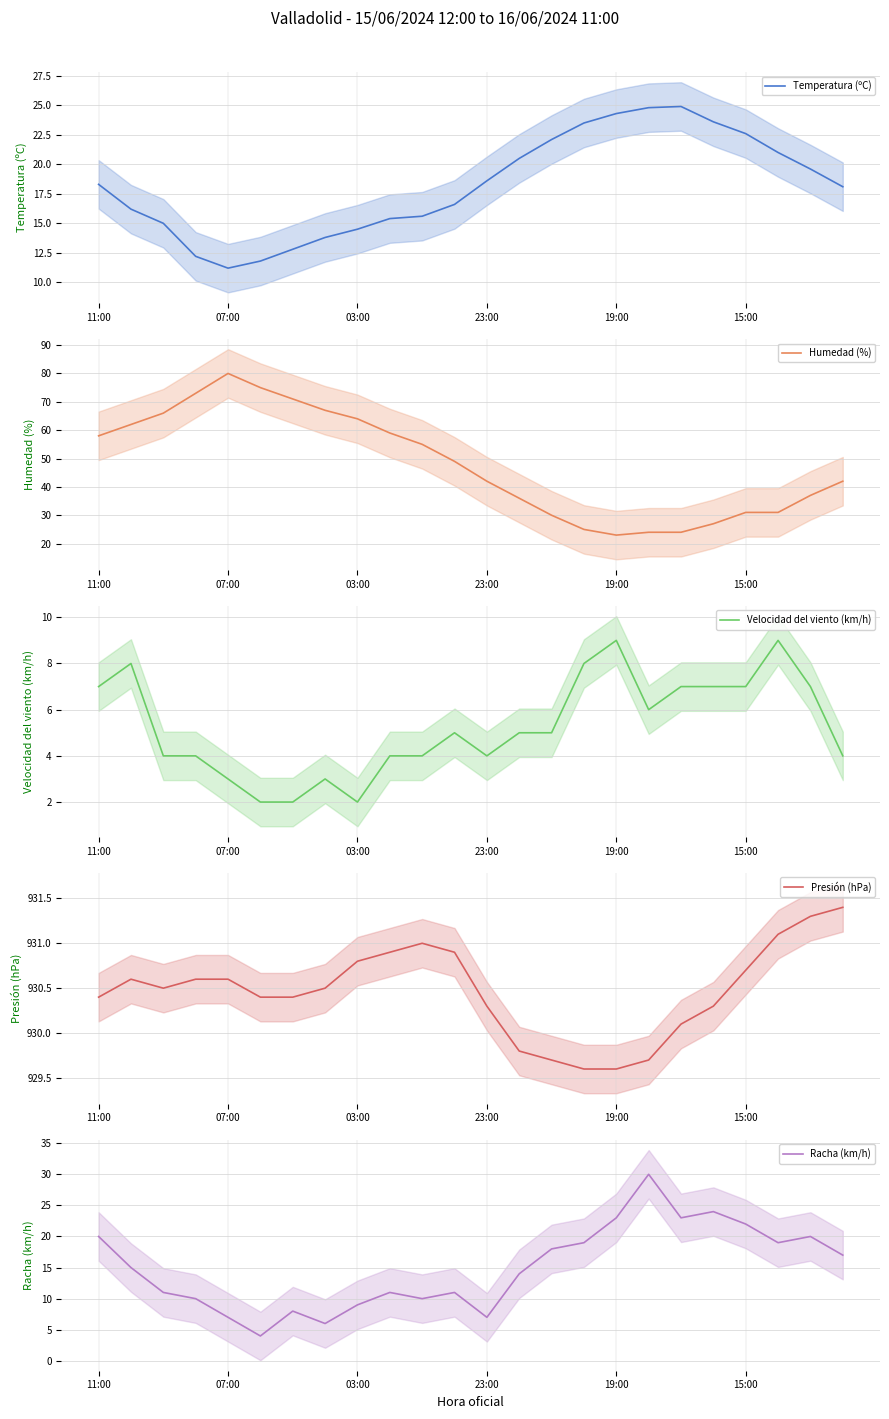

True or false: Presión (hPa) has more than 0 interior local peaks.

True